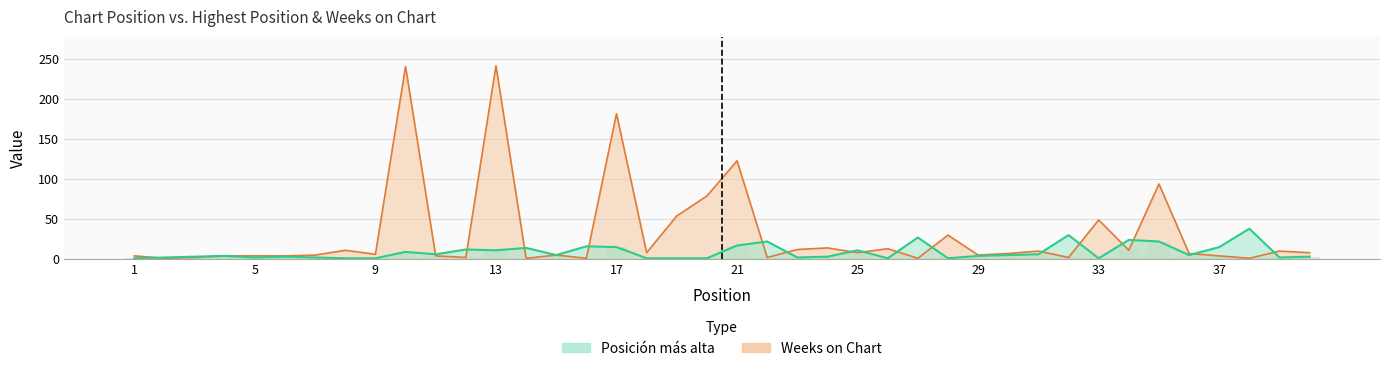

What is the difference between the Posicion_mas_alta values at 32 and 35?

8